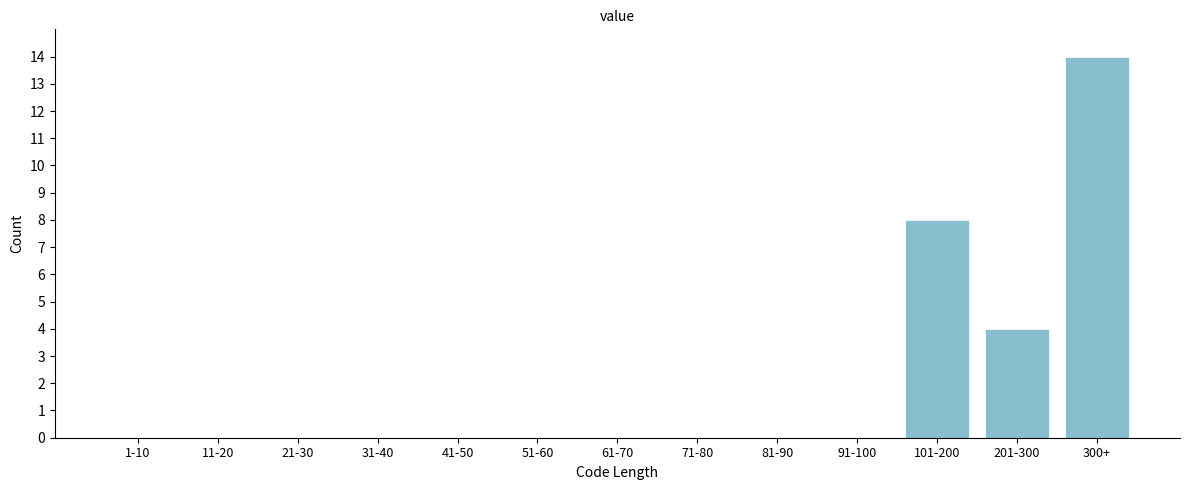

Reading left to right, extract all data points from this chart.

1-10=0	11-20=0	21-30=0	31-40=0	41-50=0	51-60=0	61-70=0	71-80=0	81-90=0	91-100=0	101-200=8	201-300=4	300+=14